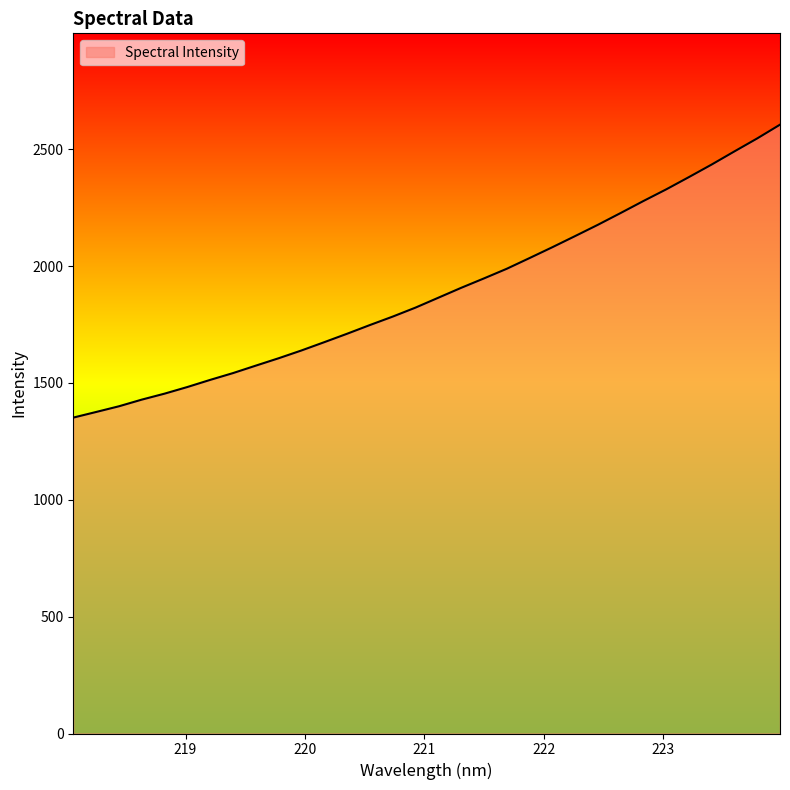

What is the minimum value shown in the chart?

1351.7